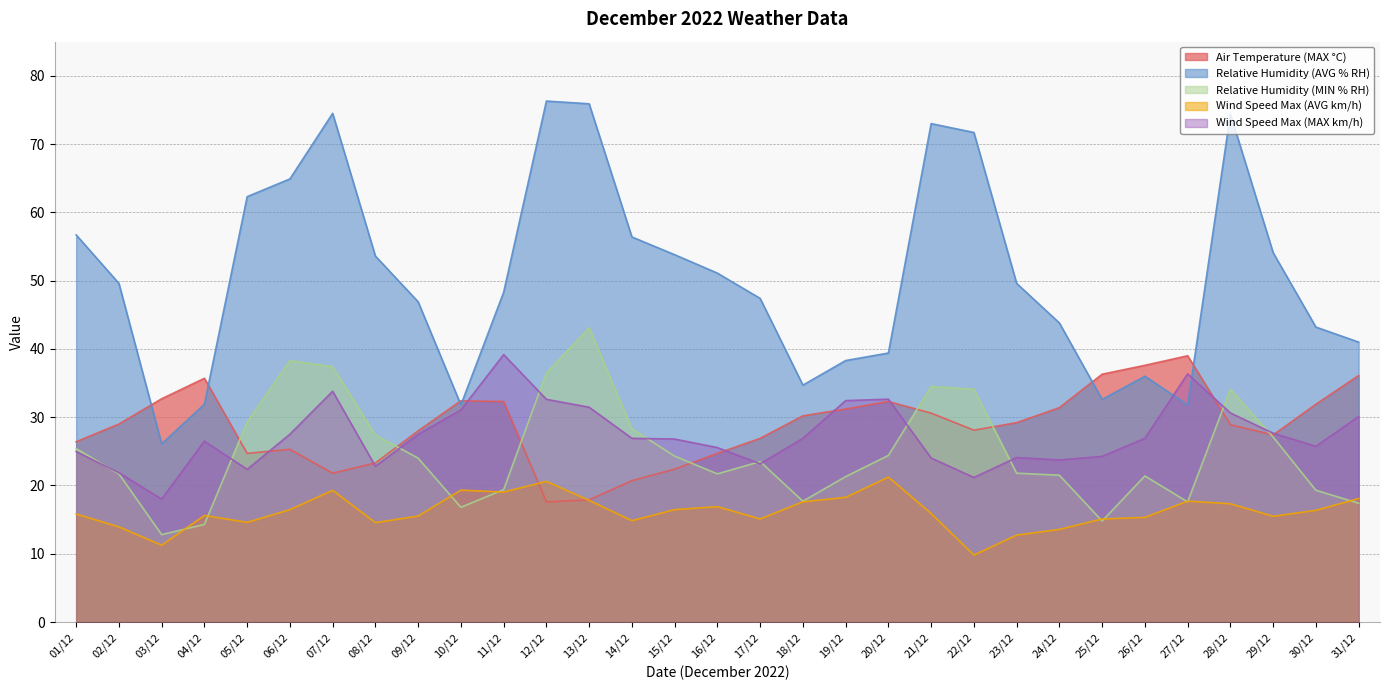

How many intersections are there between Relative Humidity (AVG % RH) and Wind Speed Max (MAX km/h)?

2